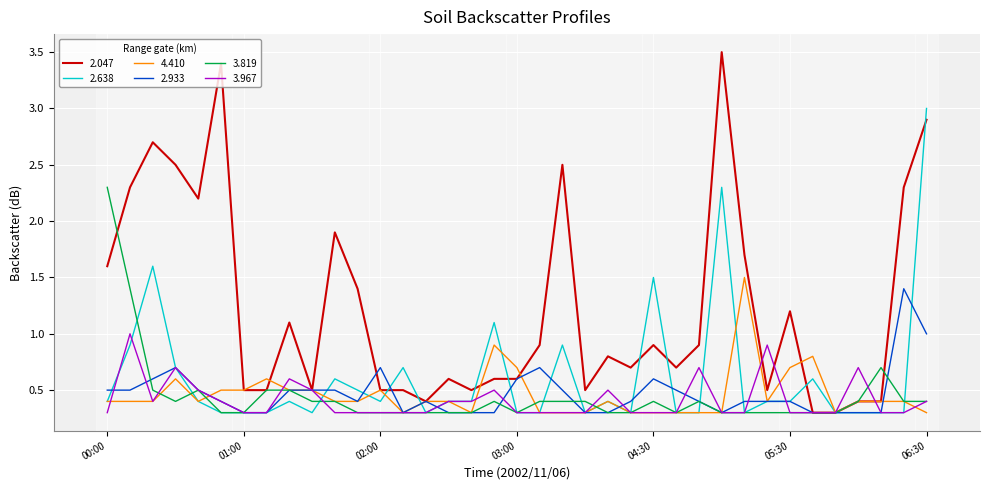

Which series has the largest total across all categories?

2.047